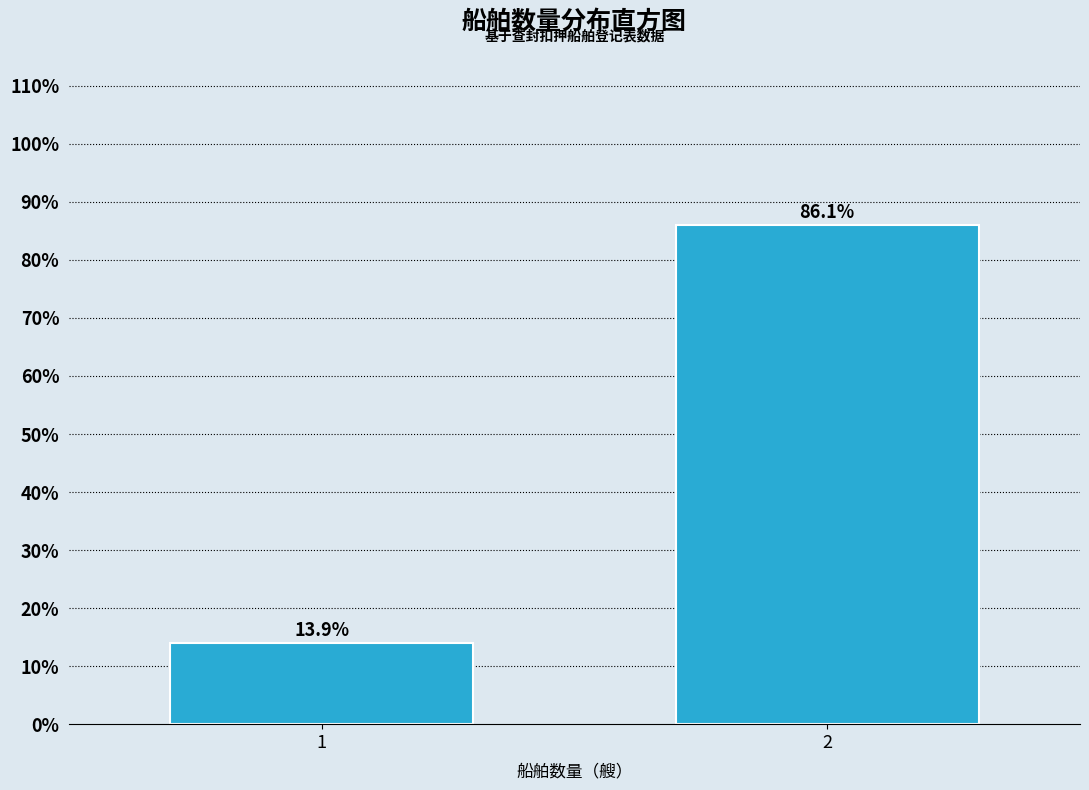

Reading left to right, list all the values displayed in this chart.

13.9	86.1